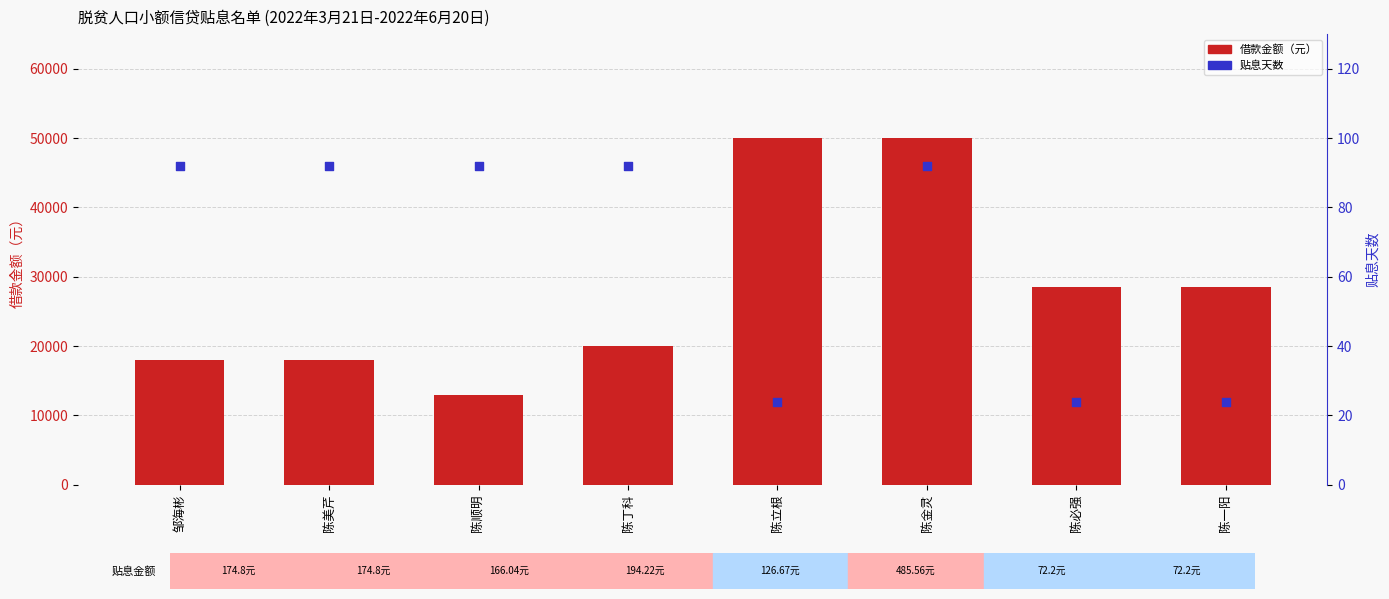

Which series has the largest total across all categories?

借款金额（元）